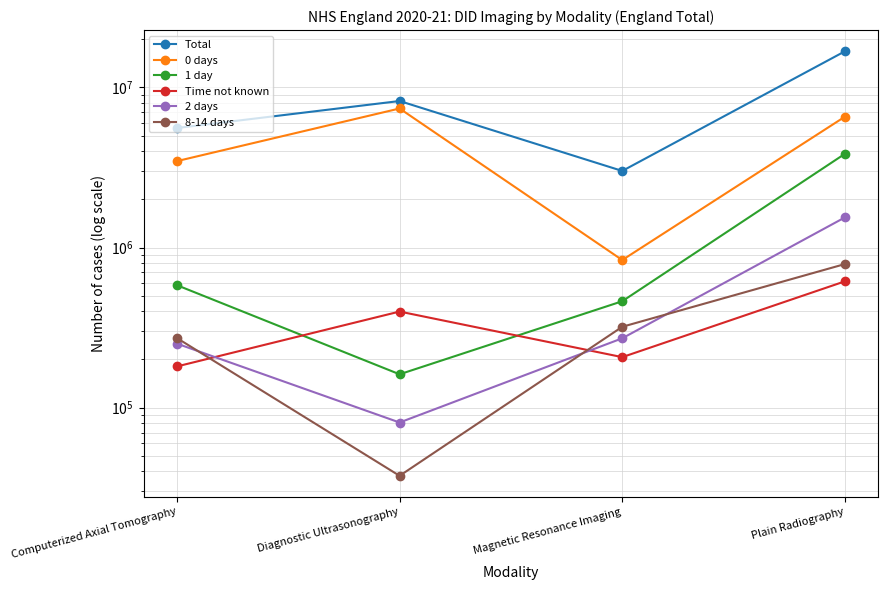

True or false: 2 days and Total intersect in this chart.

False